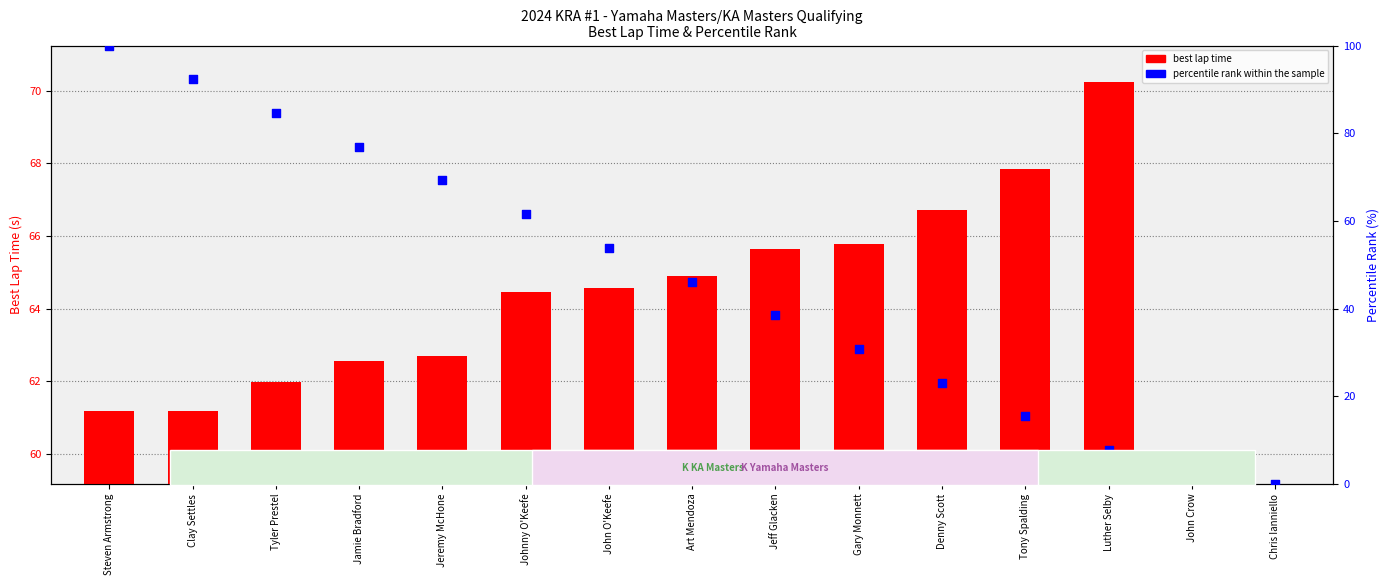

What are all the series names shown in the legend?

best lap time, percentile rank within the sample